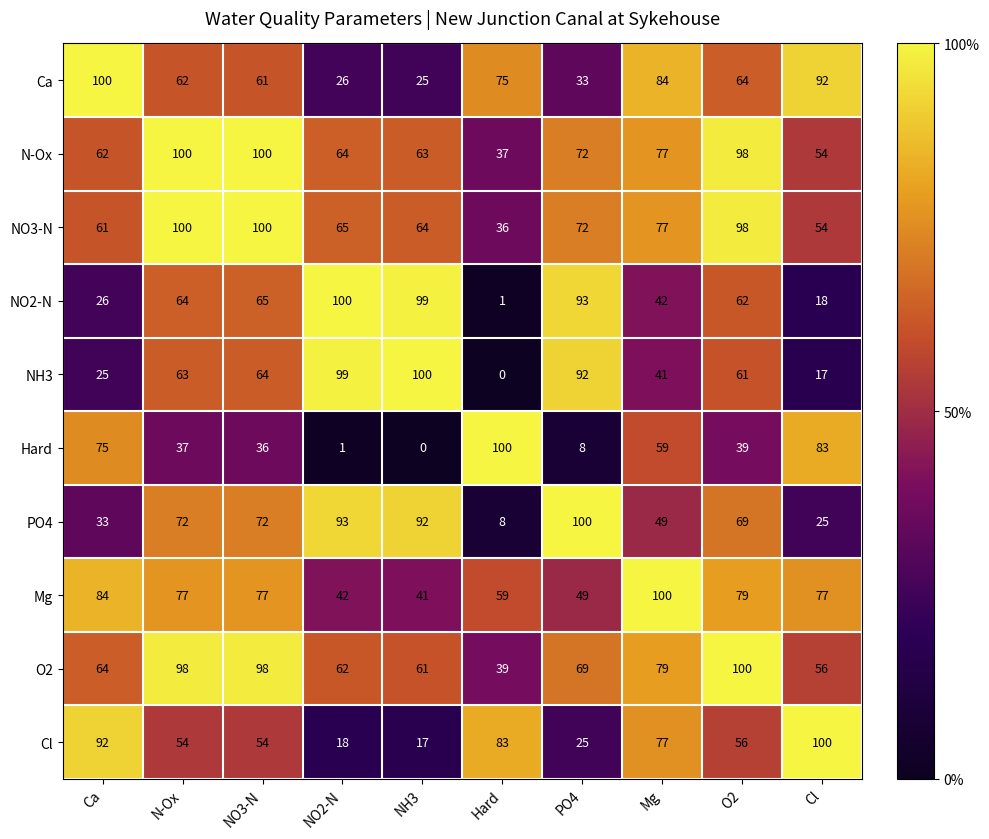

The PO4 series shows 47 at PO4. True or false?

False